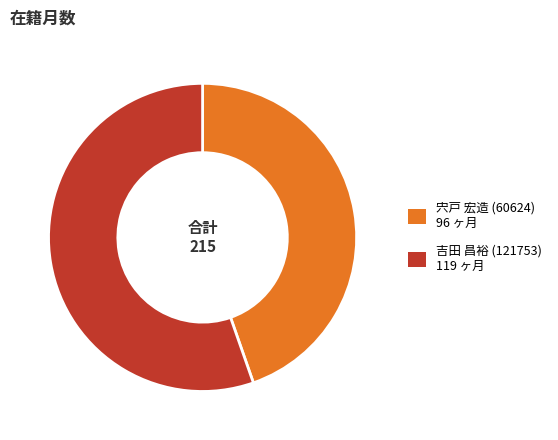

What is the largest slice in the pie chart?

吉田 昌裕 (121753)